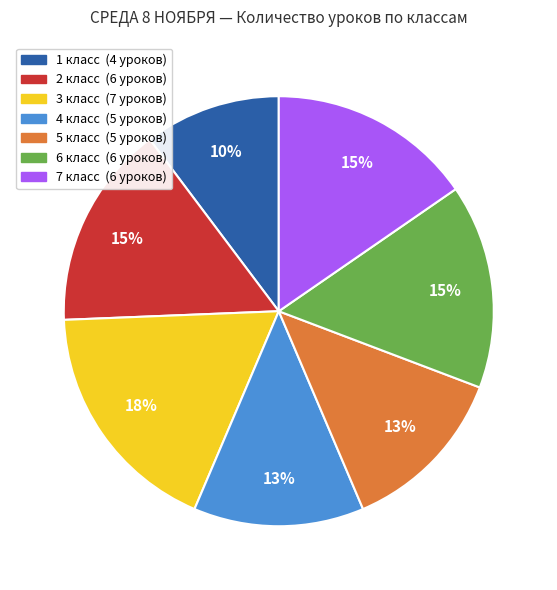

How many slices are in this pie chart?

7